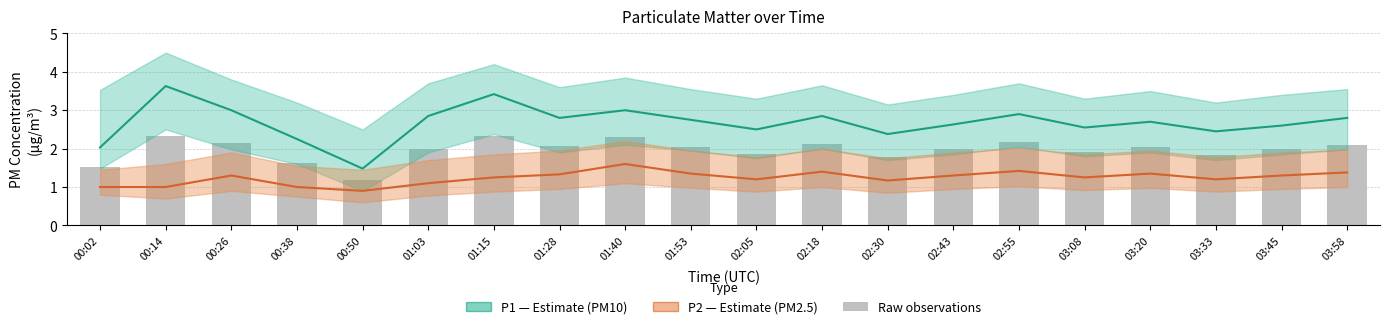

What position from the right is 00:14?

19